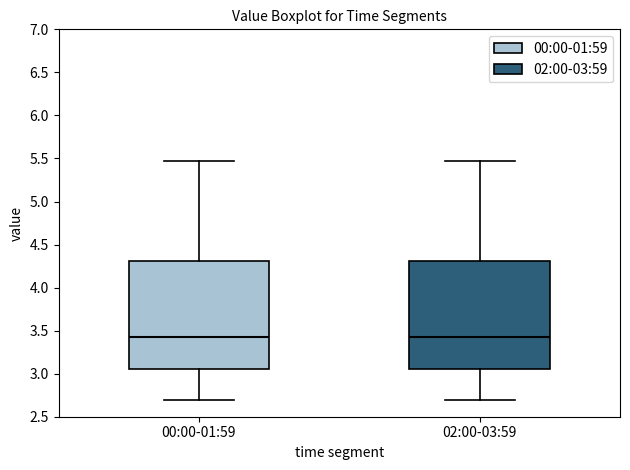

Reading left to right, transcribe this box plot: for each box, give where its median line is, the range the box spans, and where its two whiskers end, as read against the y-axis. The values are not printed on the chart, so give them approximately, as read against the axis.

00:00-01:59: median 3.45, box 3.05 to 4.30, whiskers 2.70 to 5.45
02:00-03:59: median 3.45, box 3.05 to 4.30, whiskers 2.70 to 5.45